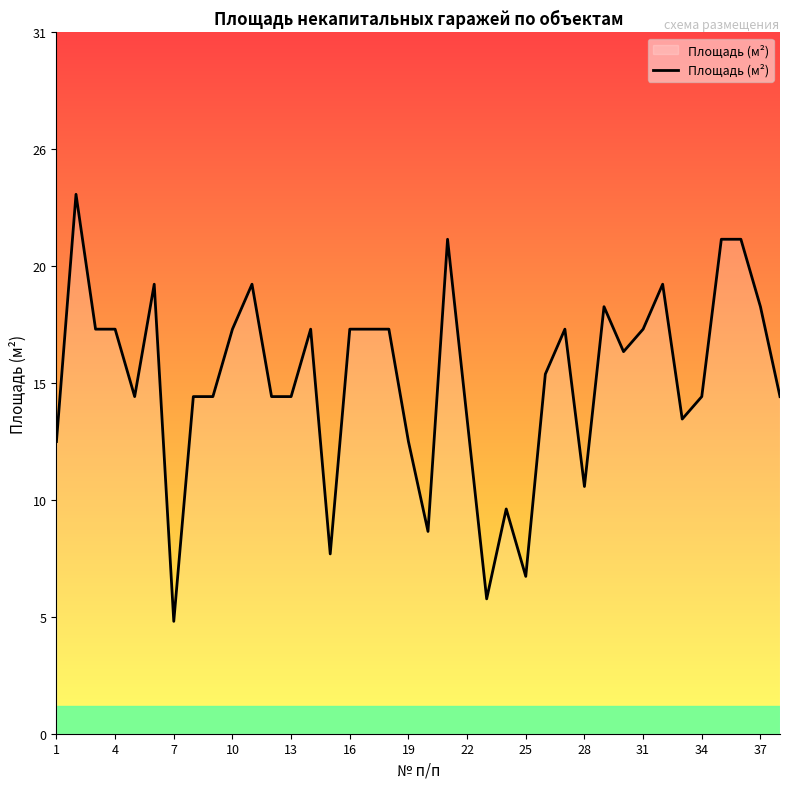

How many interior local peaks (higher than both neighbors) does the data have?

9